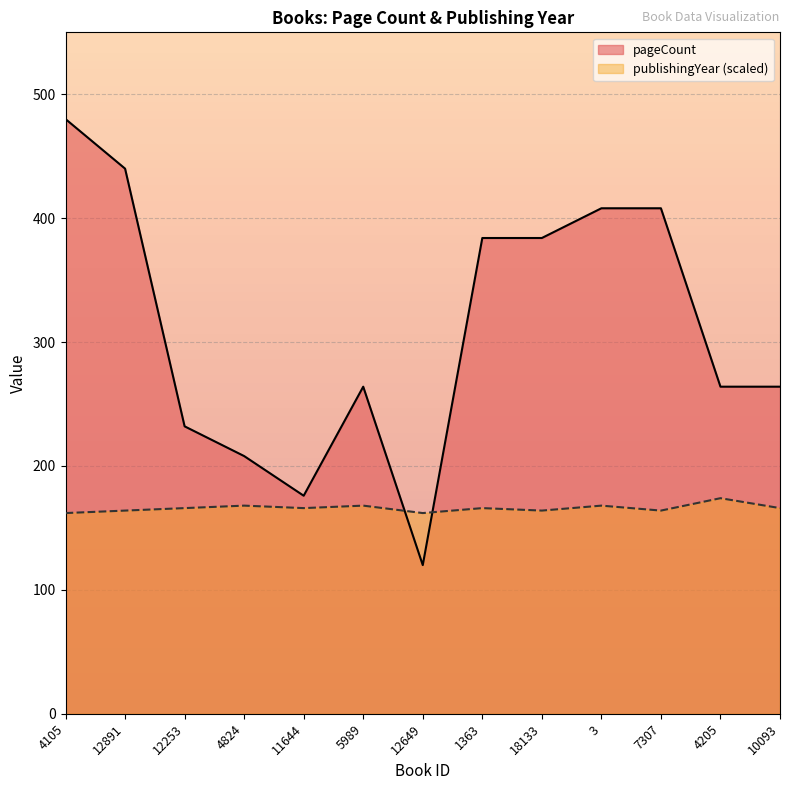

The publishingYear series shows 36 at 10093. True or false?

False